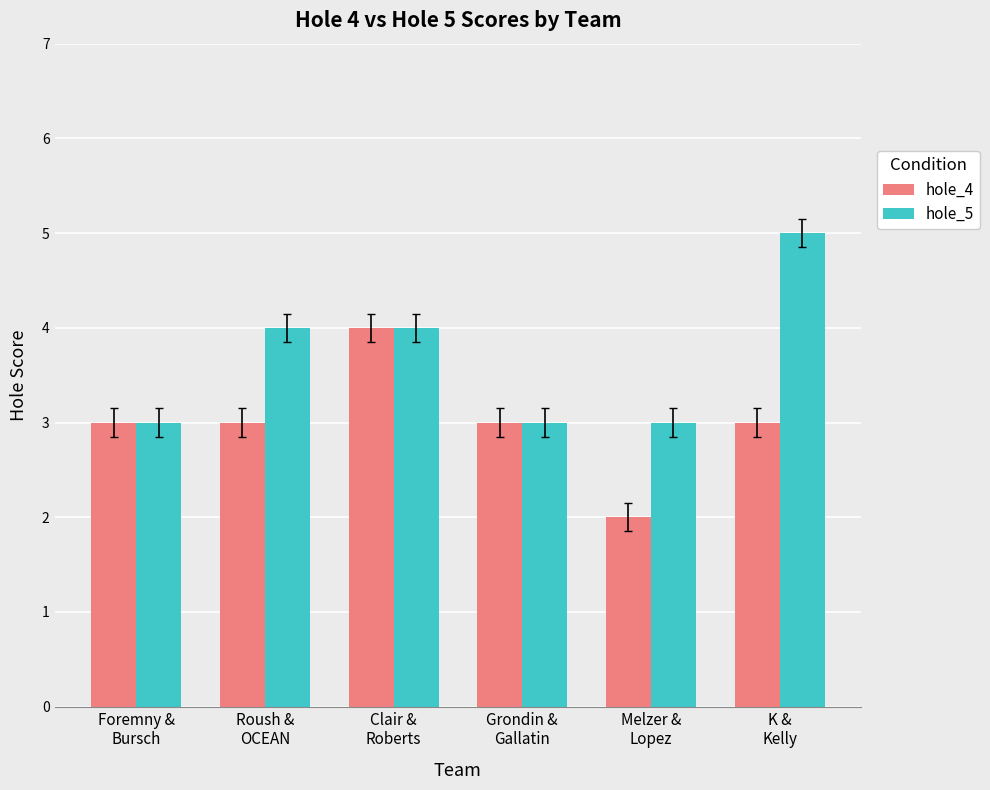

At which category does the chart reach its peak across all series?

K &
Kelly